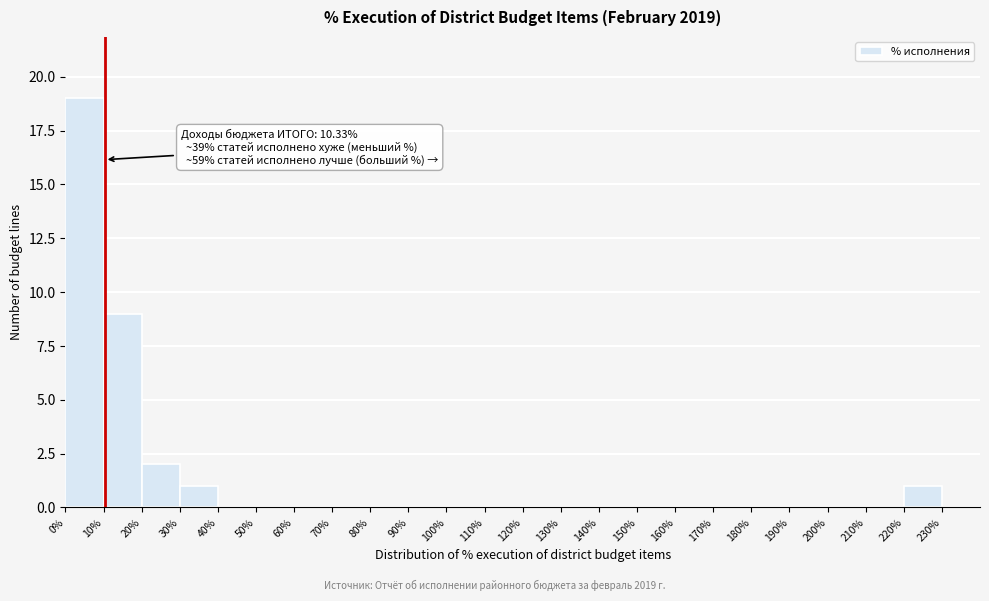

Over which range of the x-axis is the bar tallest?

0 to 10